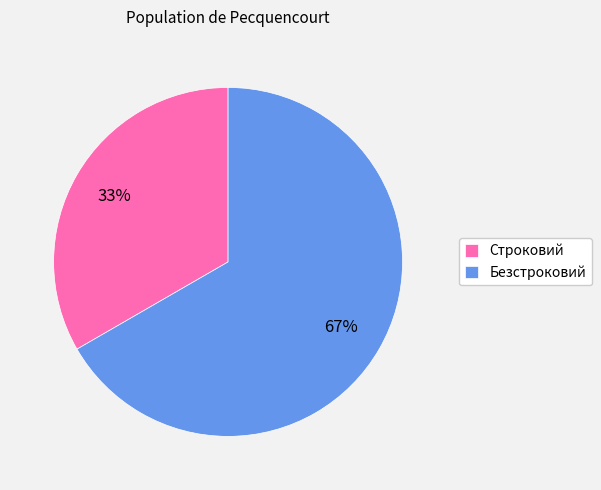

Rank the categories by value from highest to lowest.

Безстроковий, Строковий